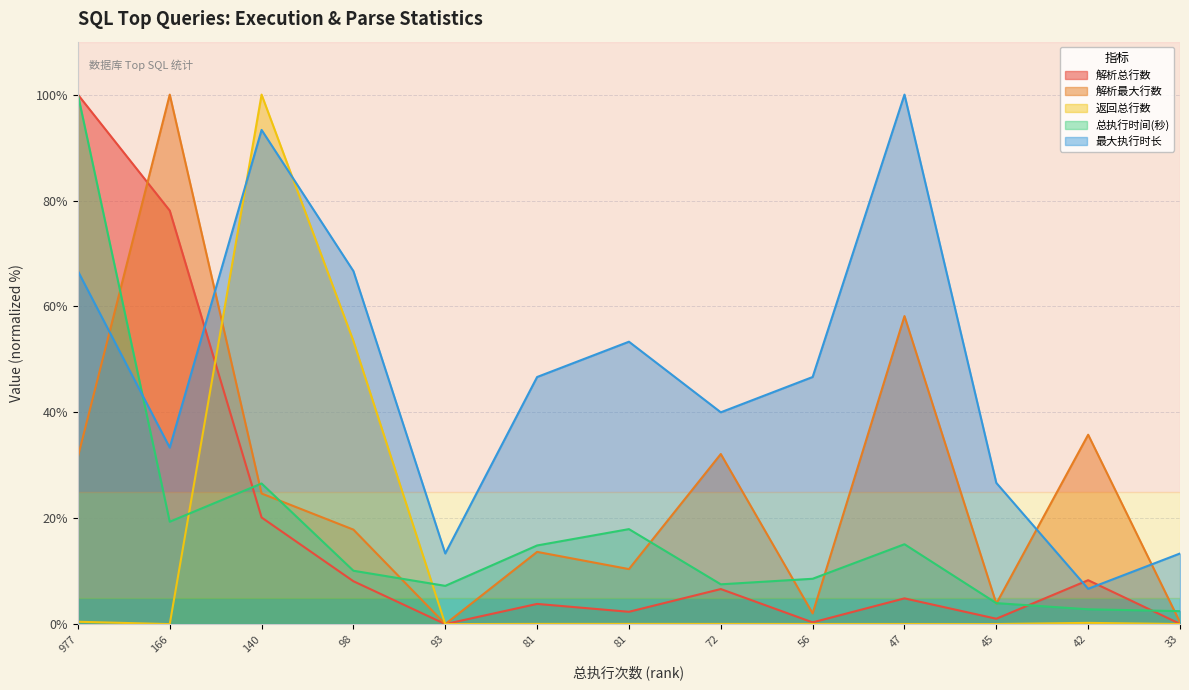

How many categories are shown in the chart?

13